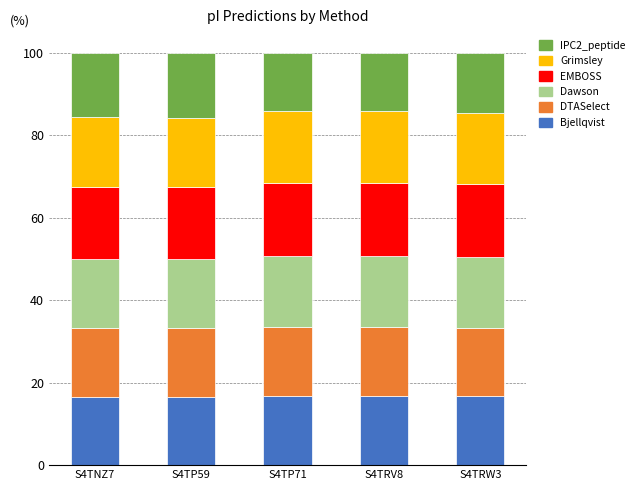

What is the average value of the Bjellqvist series?

16.7